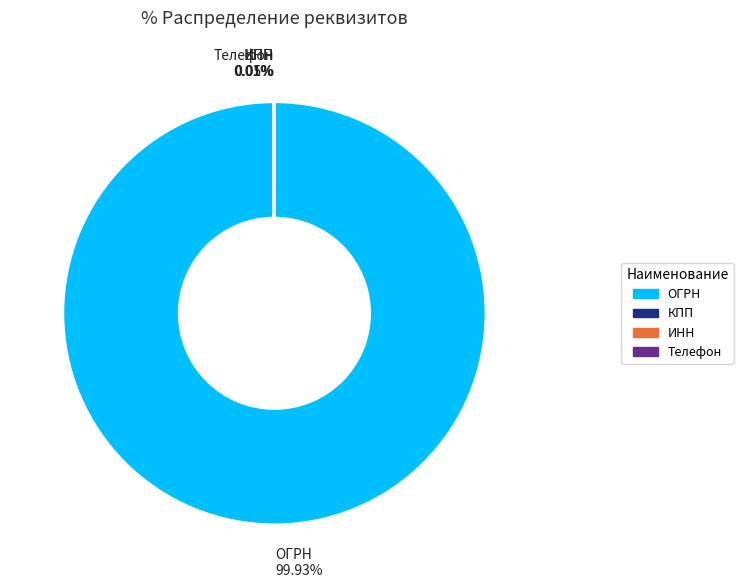

What is the largest slice in the pie chart?

ОГРН